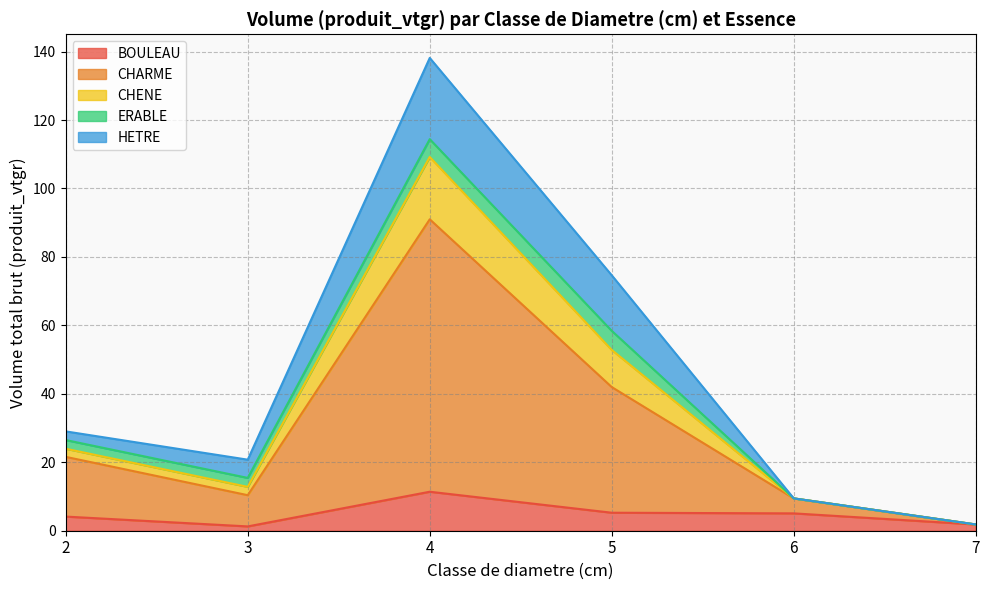

At which label does CHARME reach its minimum?

7